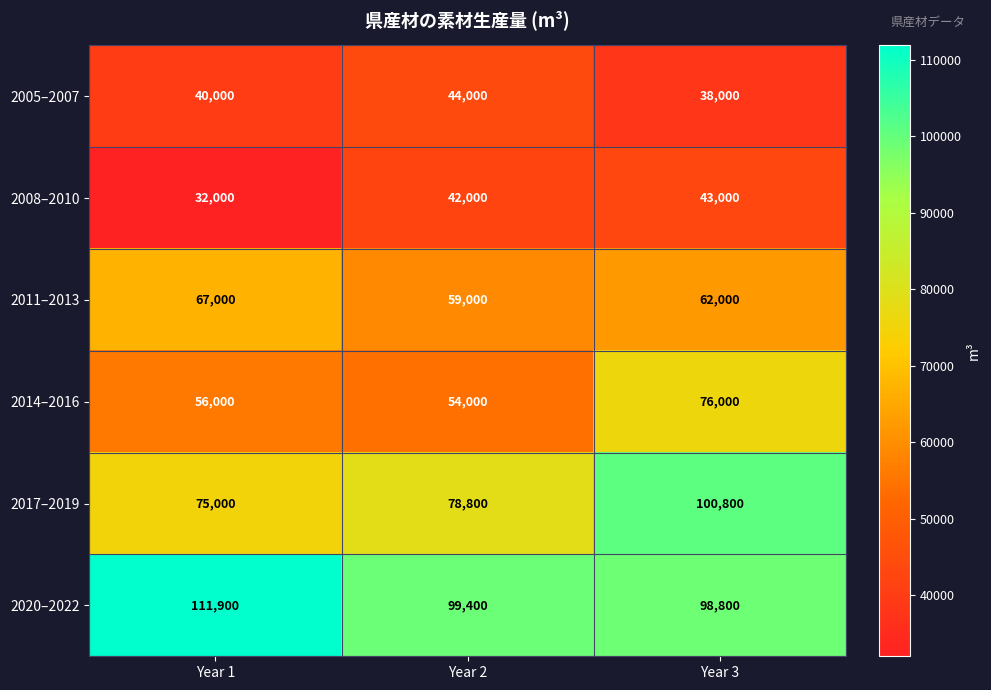

Rank the series at Year 1 from highest to lowest value.

2020–2022, 2017–2019, 2011–2013, 2014–2016, 2005–2007, 2008–2010